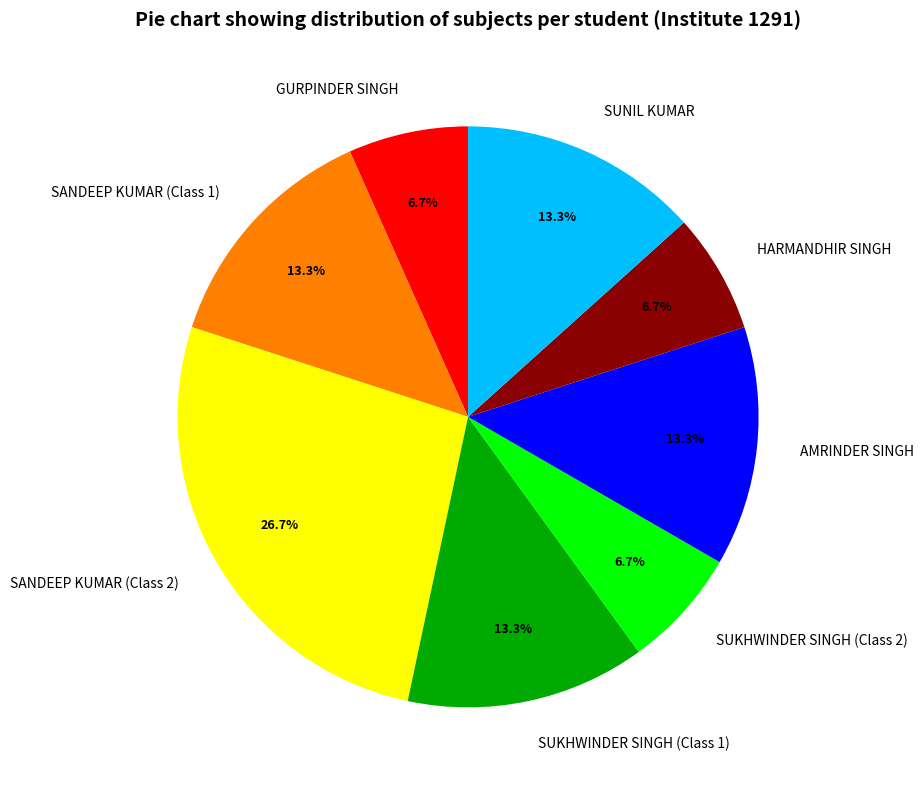

Which slice is the largest?

SANDEEP KUMAR (Class 2)